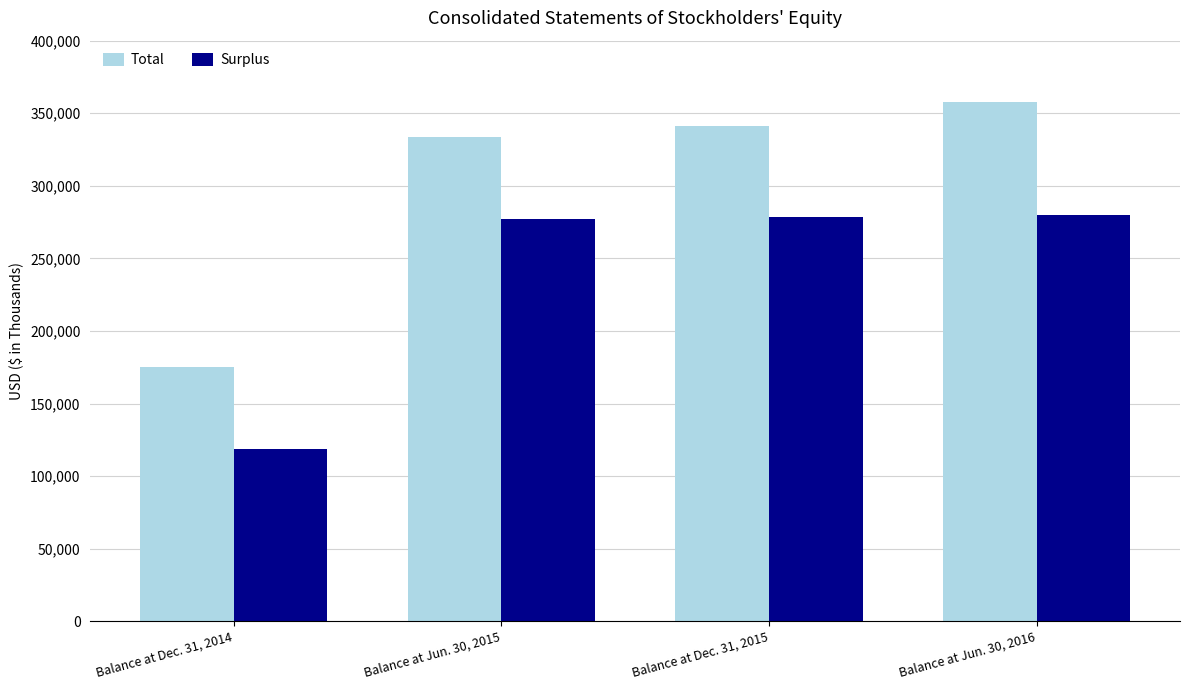

How many values in the Surplus series are below 278333?

2